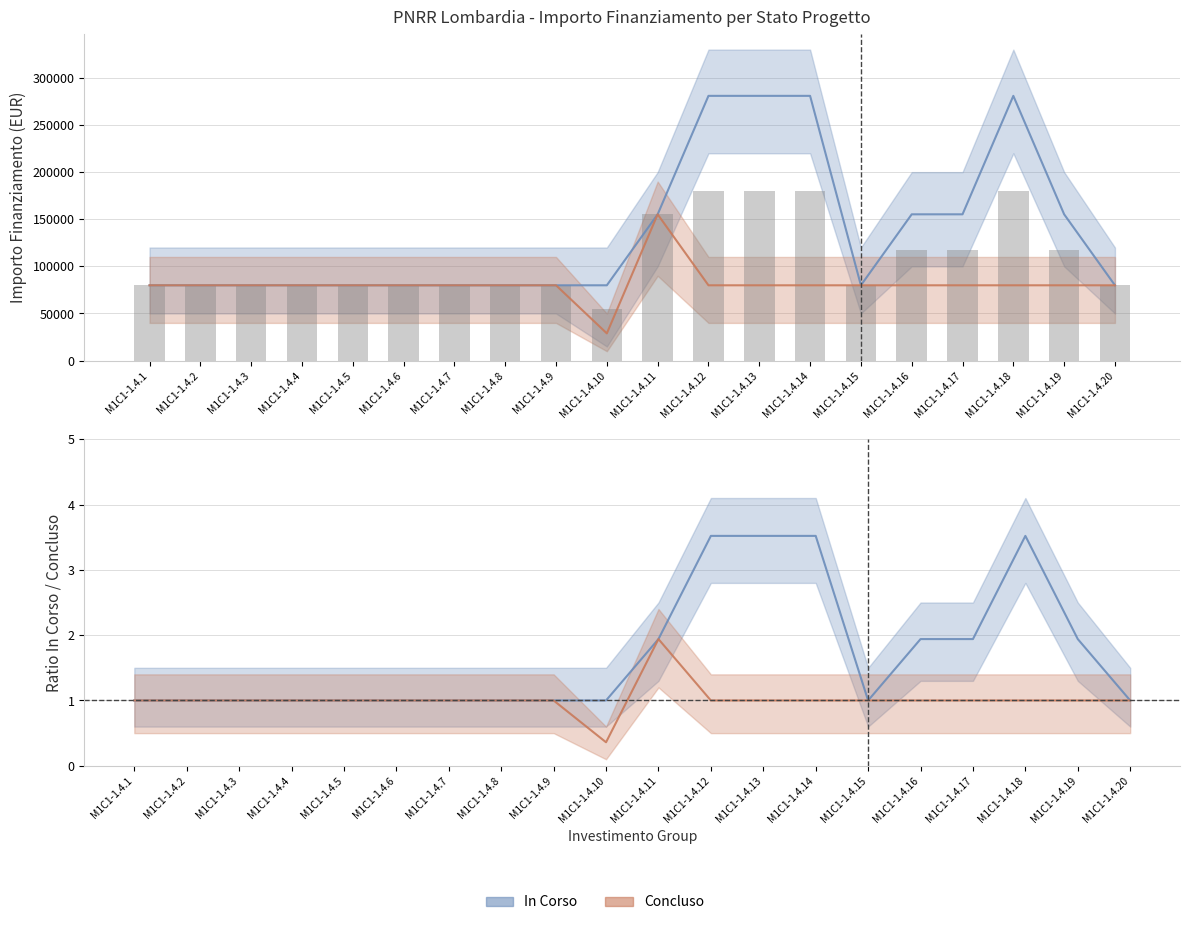

What is the highest value of the Concluso series?

155234